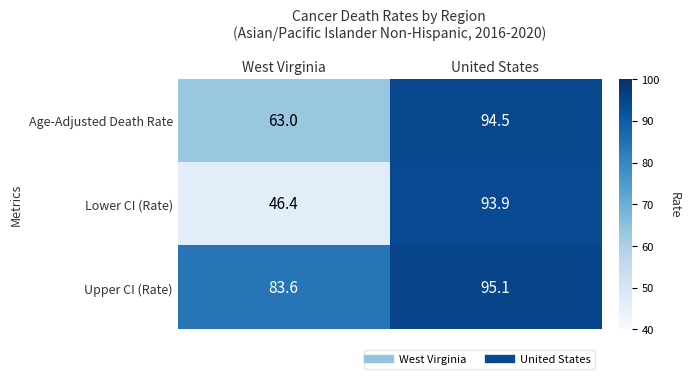

How many series are shown in this chart?

3